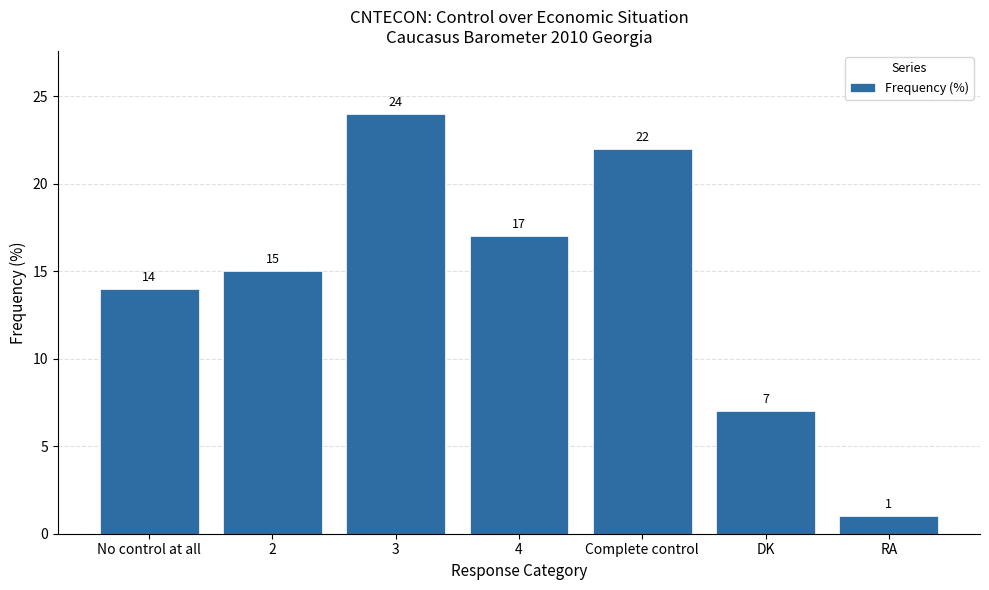

Rank the categories by value from lowest to highest.

RA, DK, No control at all, 2, 4, Complete control, 3